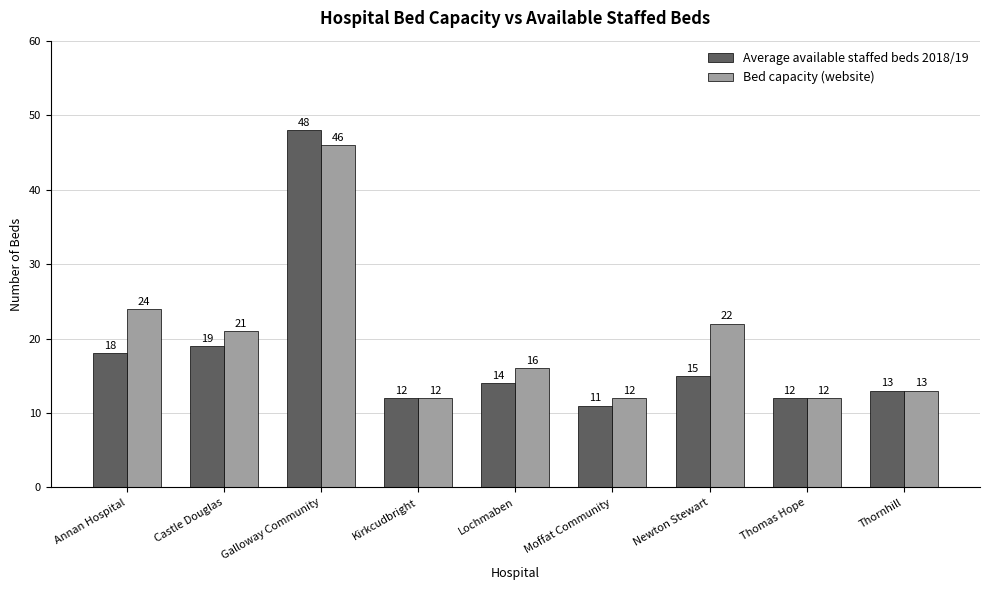

Which series has the largest range (max minus min)?

Average available staffed beds 2018/19